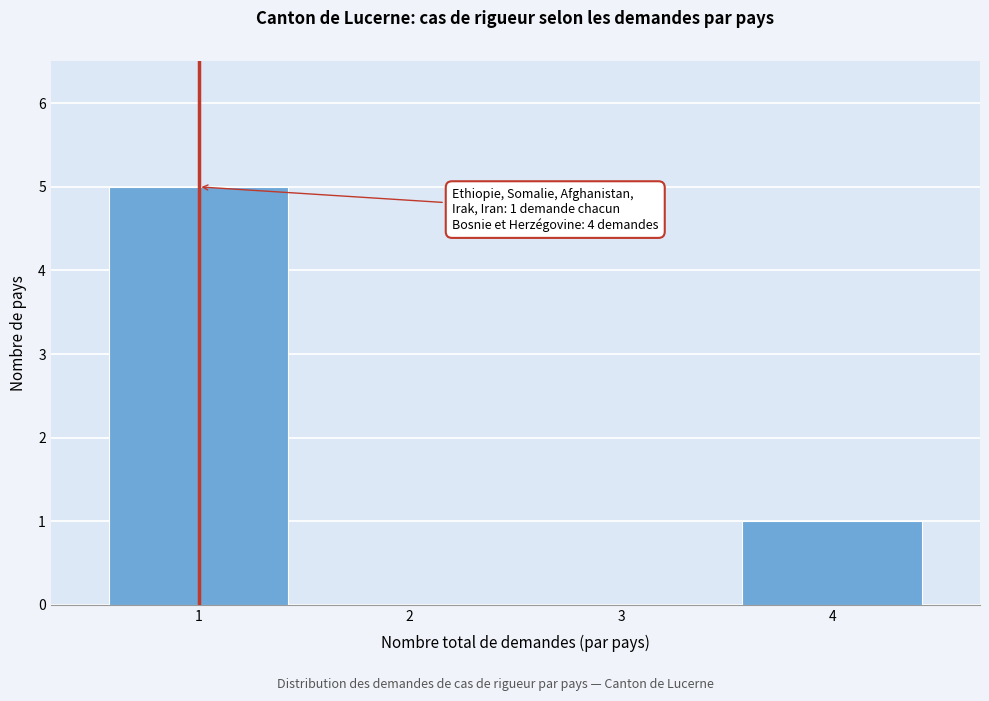

Which range on the x-axis has the tallest bar?

0.5 to 1.5